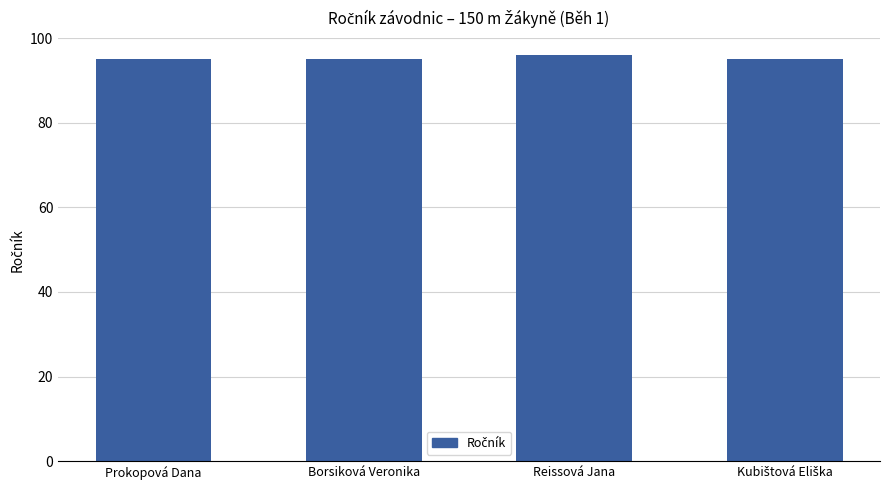

What is the label of the 4th bar from the right?

Prokopová Dana